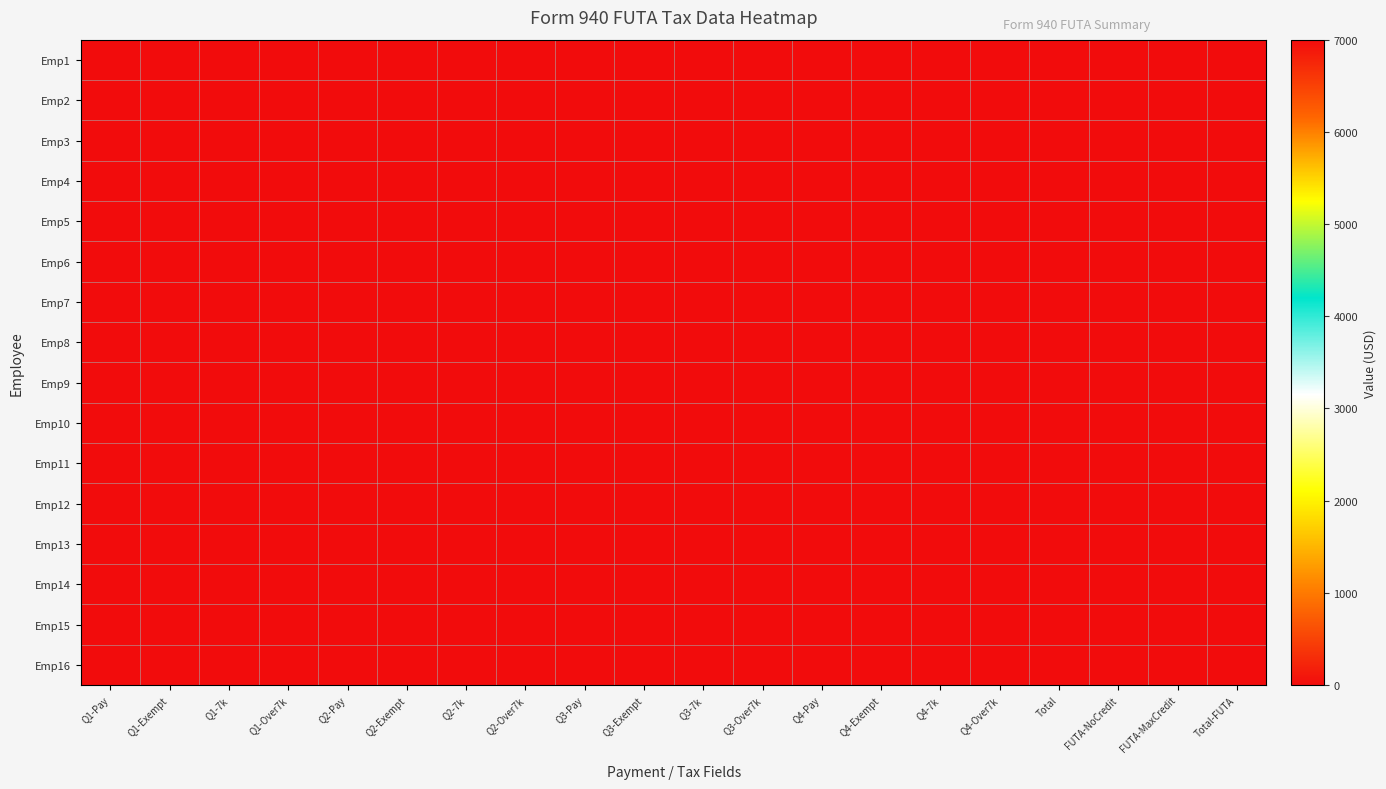

What is the total value across all series at FUTA-NoCredit?

98000